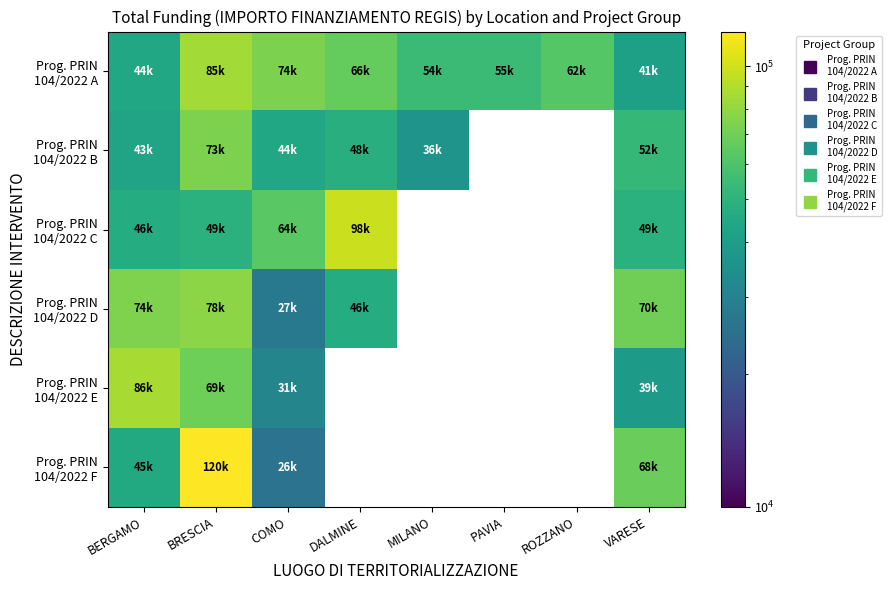

What is the greatest value displayed?

119783.4